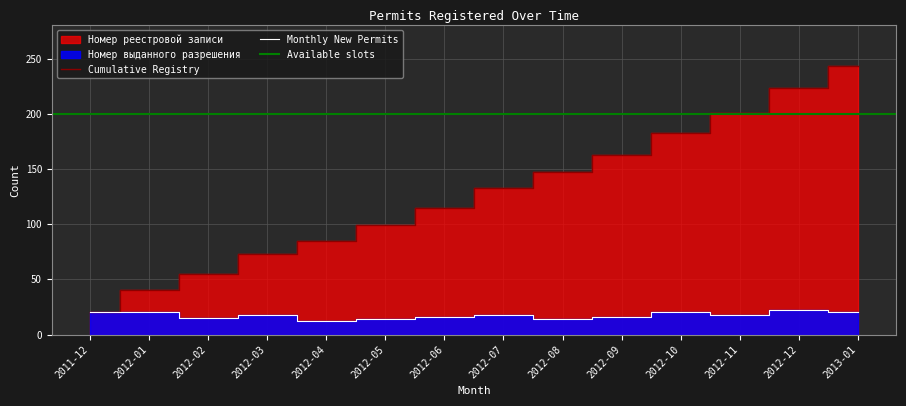

How many points are lower than both their immediate neighbors (excluding endpoints)?

4